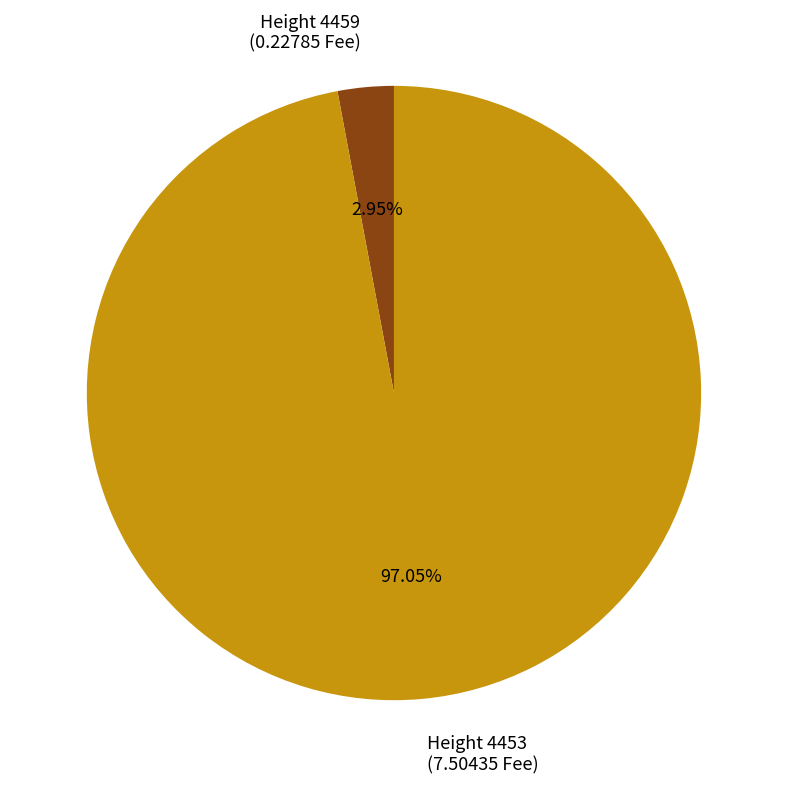

Rank the categories by value from lowest to highest.

Height 4459 (0.22785 Fee), Height 4453 (7.50435 Fee)